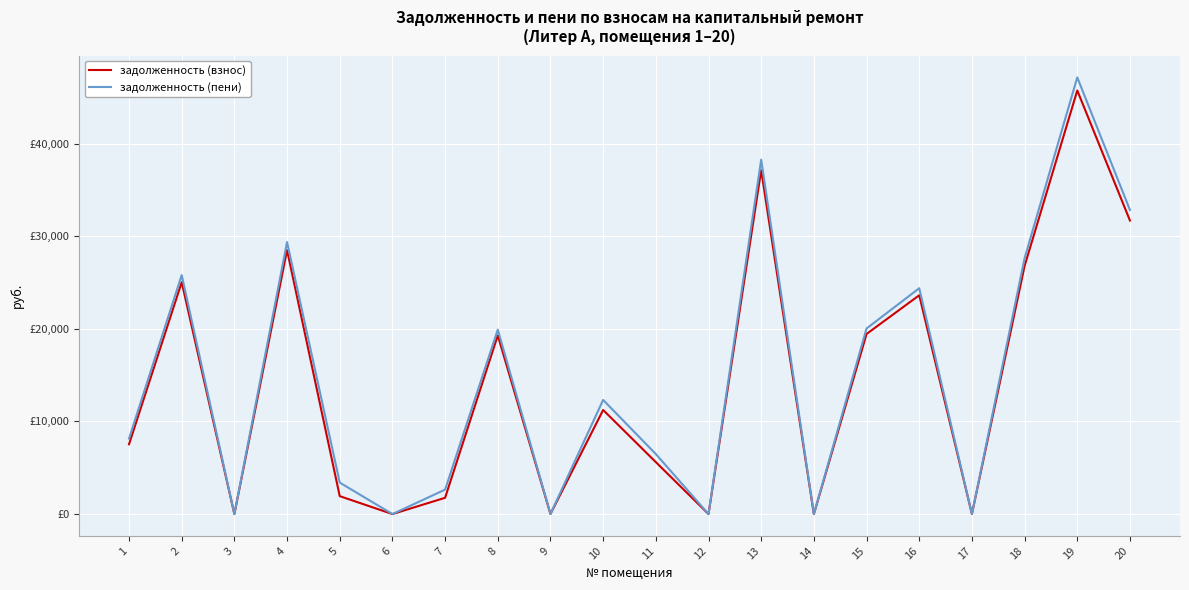

Reading left to right, list all the values displayed in this chart.

задолженность (взнос): 7534.8	25031.5	0.0	28494.7	1936.1	0.0	1756.7	19290.6	9.5	11237.3	5609.3	0.0	37121.9	0.0	19441.9	23622.4	4.0	26784.5	45734.5	31690.9
задолженность (пени): 8146.7	25797.8	0.0	29367.1	3399.9	0.0	2640.2	19911.8	10.7	12321.7	6481.6	0.0	38258.3	0.0	20037.1	24383.1	0.0	27627.1	47146.2	32827.4